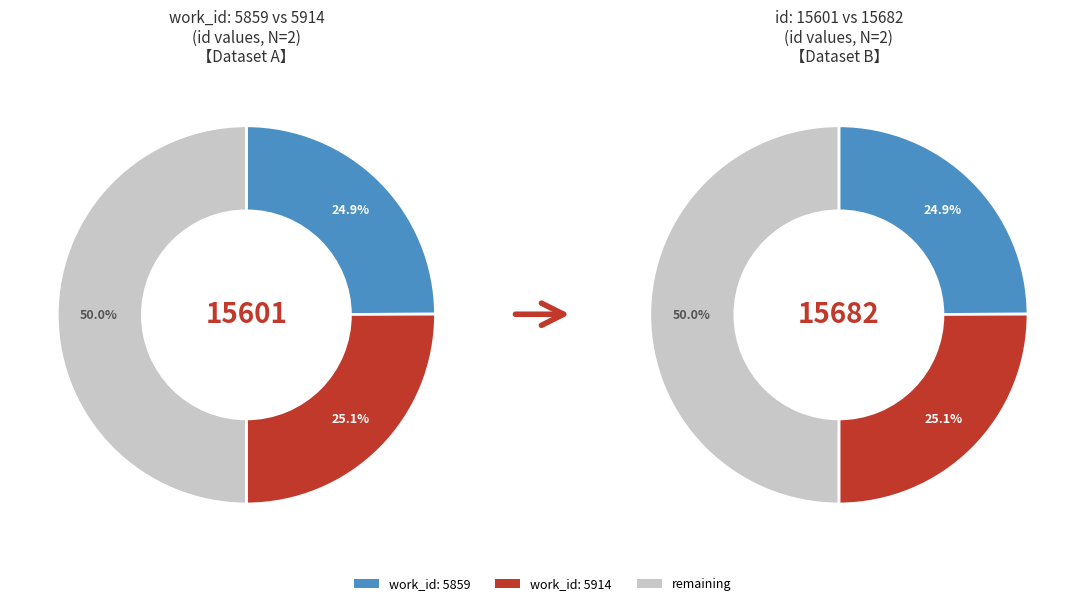

Which slice is the smallest?

5859